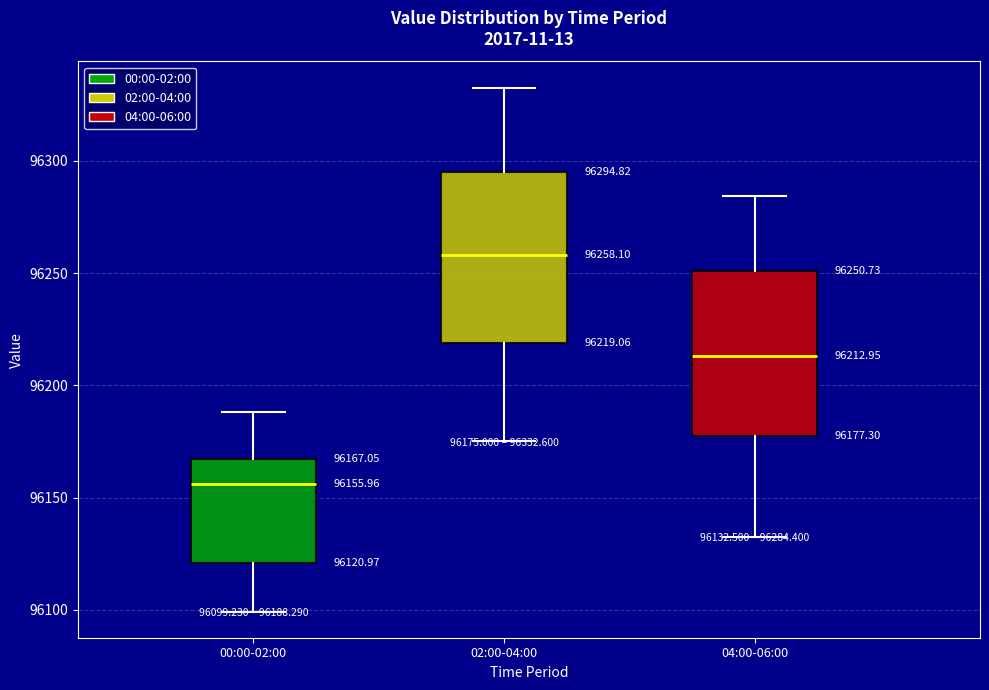

Which box has the highest median line?

02:00-04:00